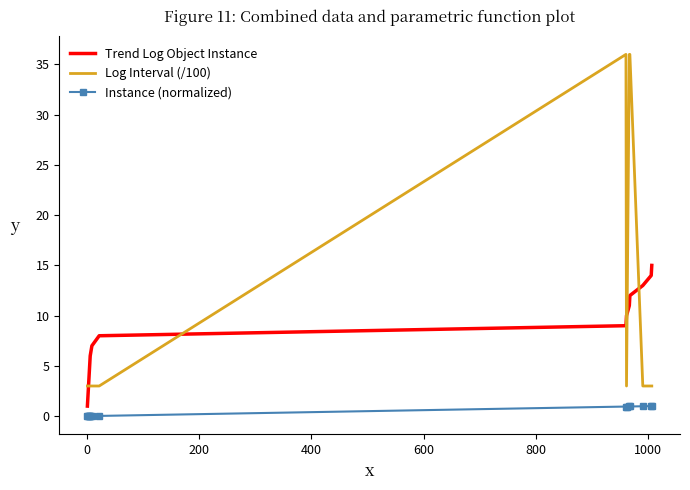

List the series in order of their overall mean, lowest first.

Instance (normalized), Trend Log Object Instance, Log Interval (/100)